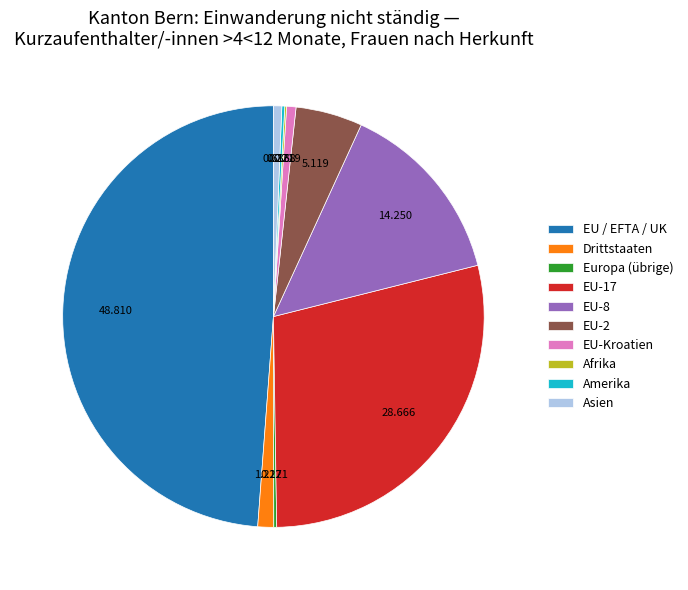

Is there any slice that represents more than half of the pie?

No